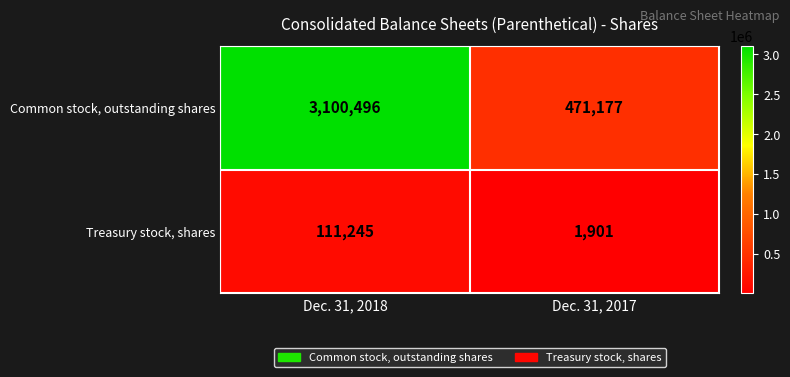

Count the number of data series in this chart.

2